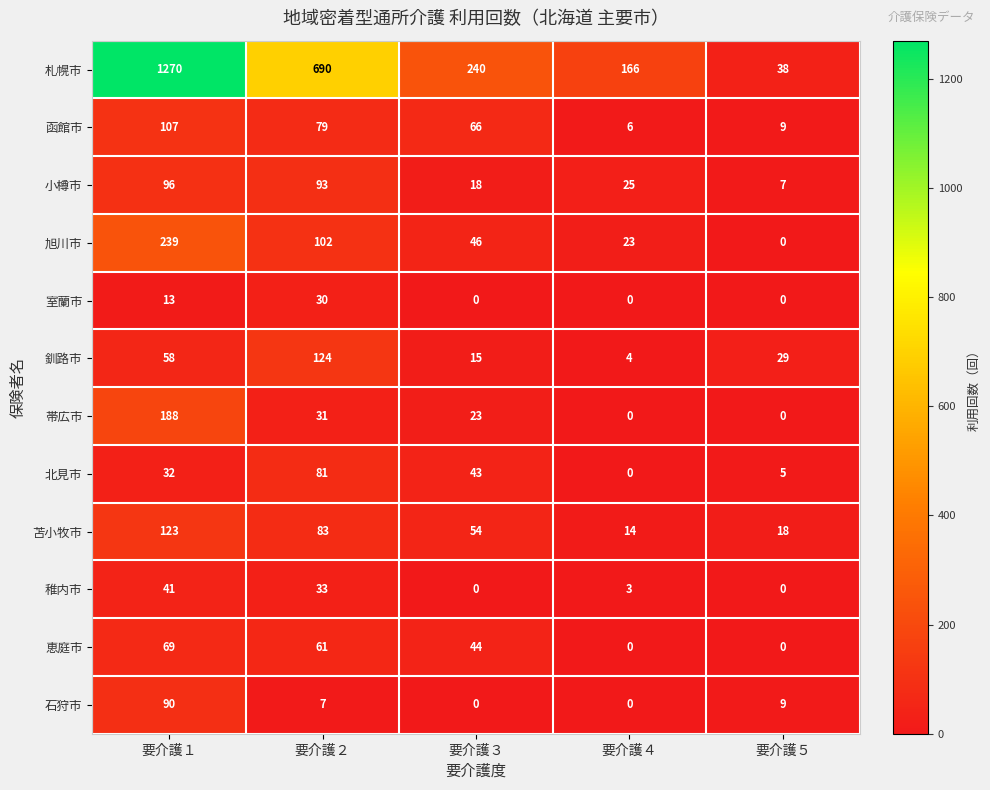

What is the difference between the second highest and minimum values in the 函館市 series?

73